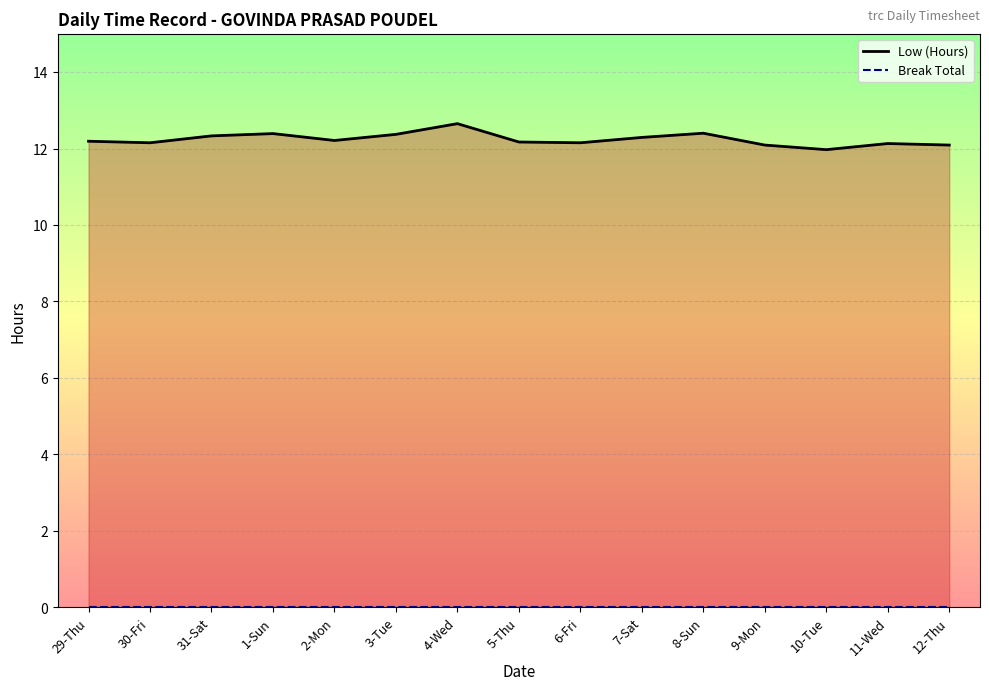

List the labels in order of value, smallest first.

10-Tue, 9-Mon, 12-Thu, 11-Wed, 30-Fri, 6-Fri, 5-Thu, 29-Thu, 2-Mon, 7-Sat, 31-Sat, 3-Tue, 1-Sun, 8-Sun, 4-Wed